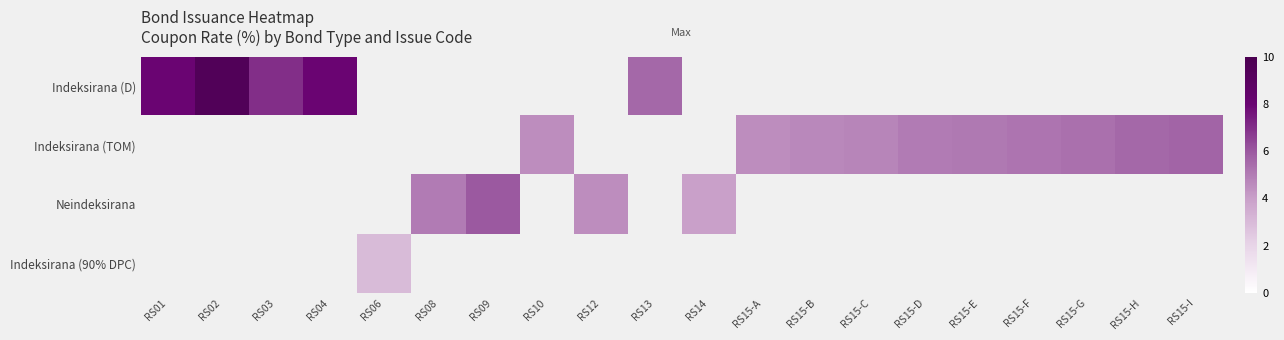

At which label does Indeksirana (D) reach its peak?

RS02